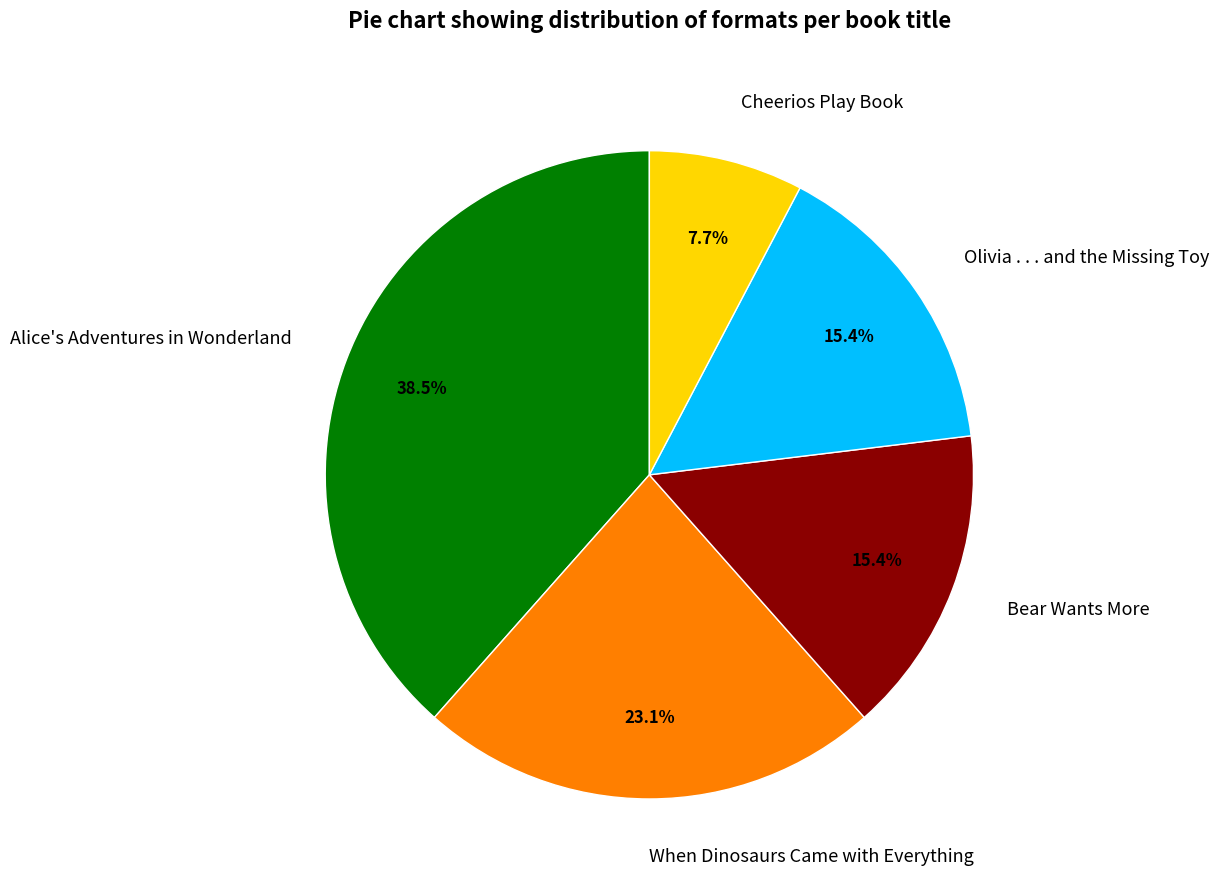

Which category has the biggest portion of the pie?

Alice's Adventures in Wonderland